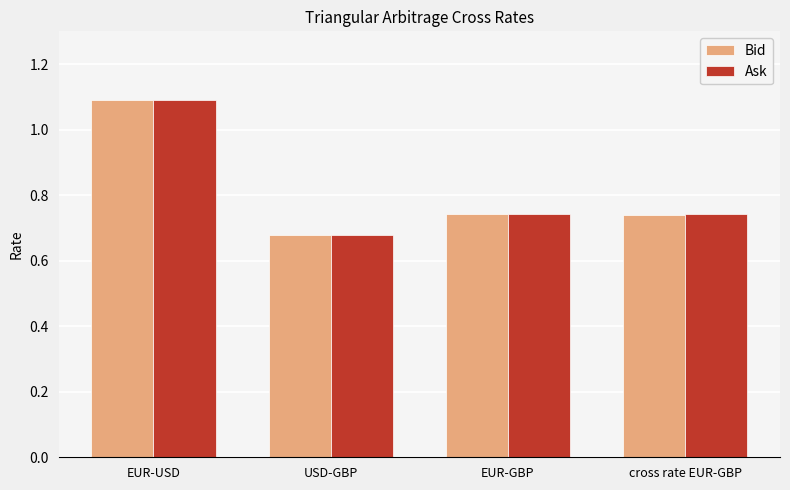

What is the average value of the Ask series?

0.8